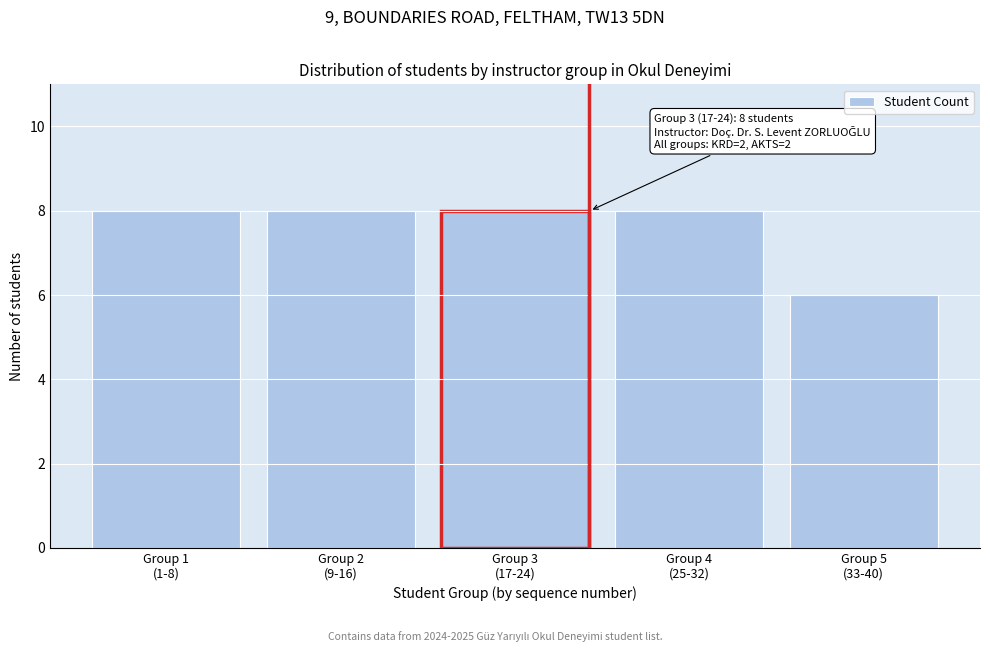

Reading right to left, what are all the values shown in this chart?

6	8	8	8	8